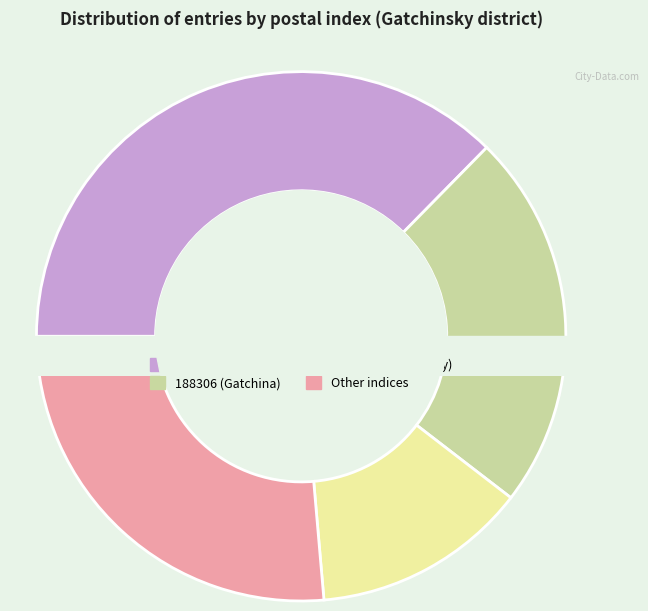

To the nearest percent, what percentage of the pie is 188350?

2%